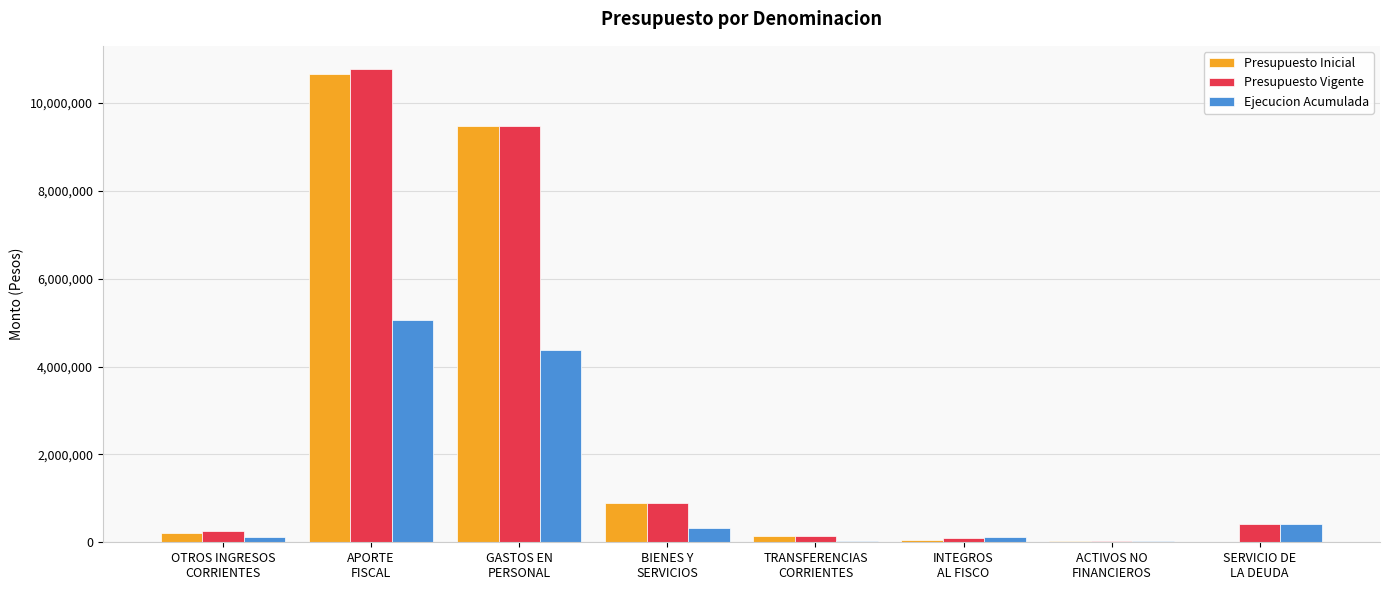

What is the greatest value displayed?

10764577